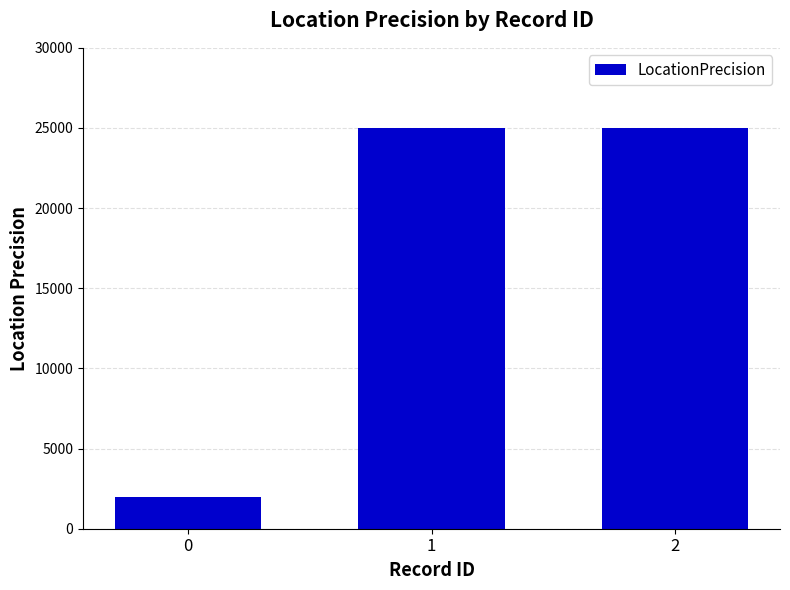

What is the minimum value shown in the chart?

2000